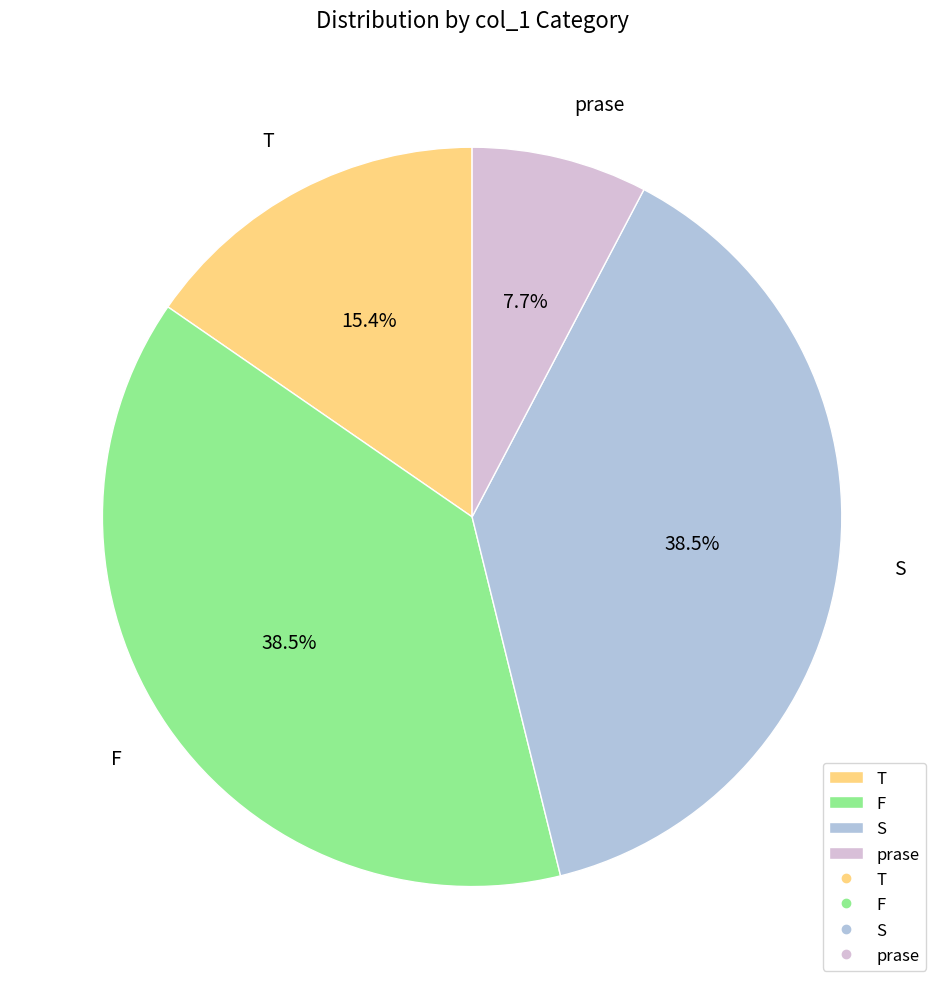

Is F the majority of the pie?

No